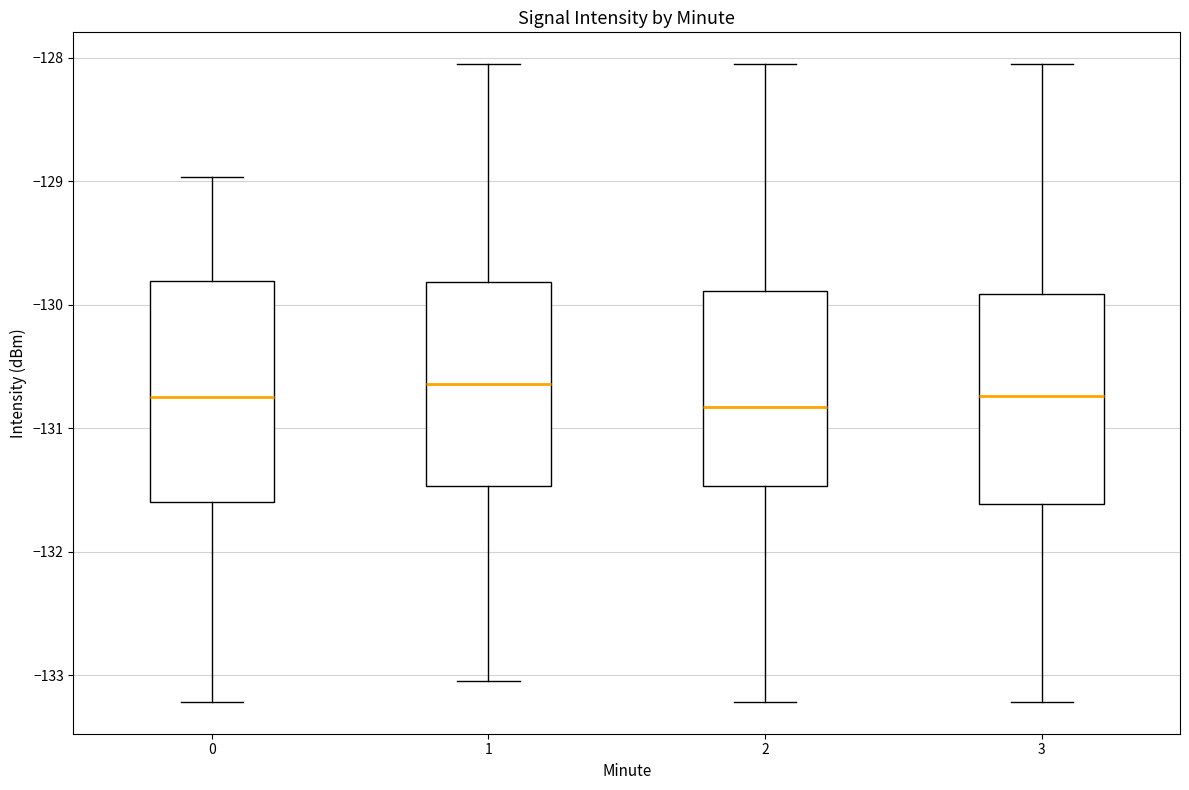

Reading left to right, read every box against the y-axis: the position of its median line, the range the box covers, and the ends of its whiskers. The values are not printed on the chart, so give them approximately, as read against the axis.

0: median -130.7, box -131.6 to -129.8, whiskers -133.2 to -129.0
1: median -130.6, box -131.5 to -129.8, whiskers -133.0 to -128.1
2: median -130.8, box -131.5 to -129.9, whiskers -133.2 to -128.1
3: median -130.7, box -131.6 to -129.9, whiskers -133.2 to -128.1